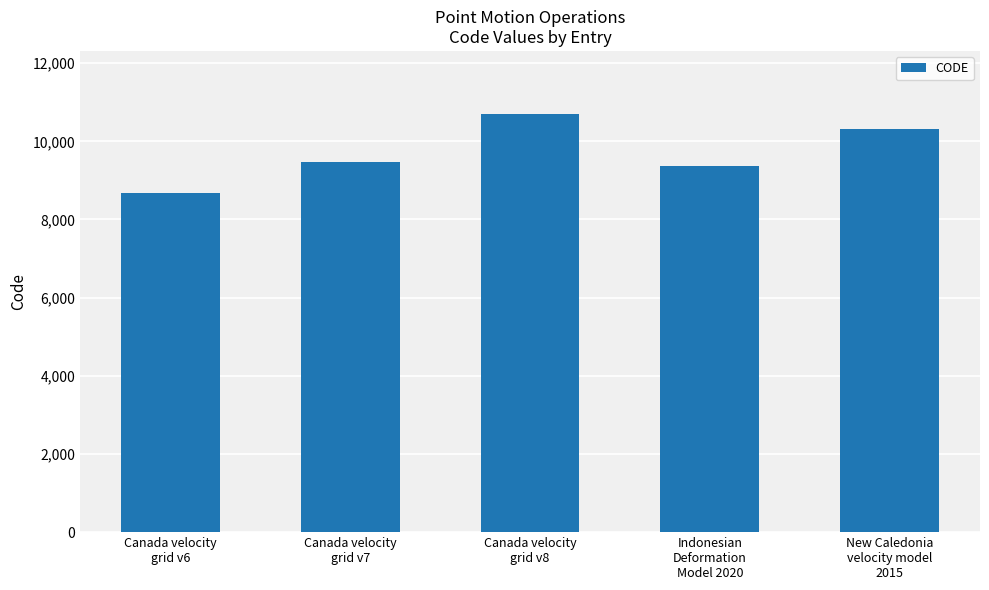

Reading right to left, extract all data points from this chart.

New Caledonia
velocity model
2015=10323	Indonesian
Deformation
Model 2020=9375	Canada velocity
grid v8=10707	Canada velocity
grid v7=9483	Canada velocity
grid v6=8676